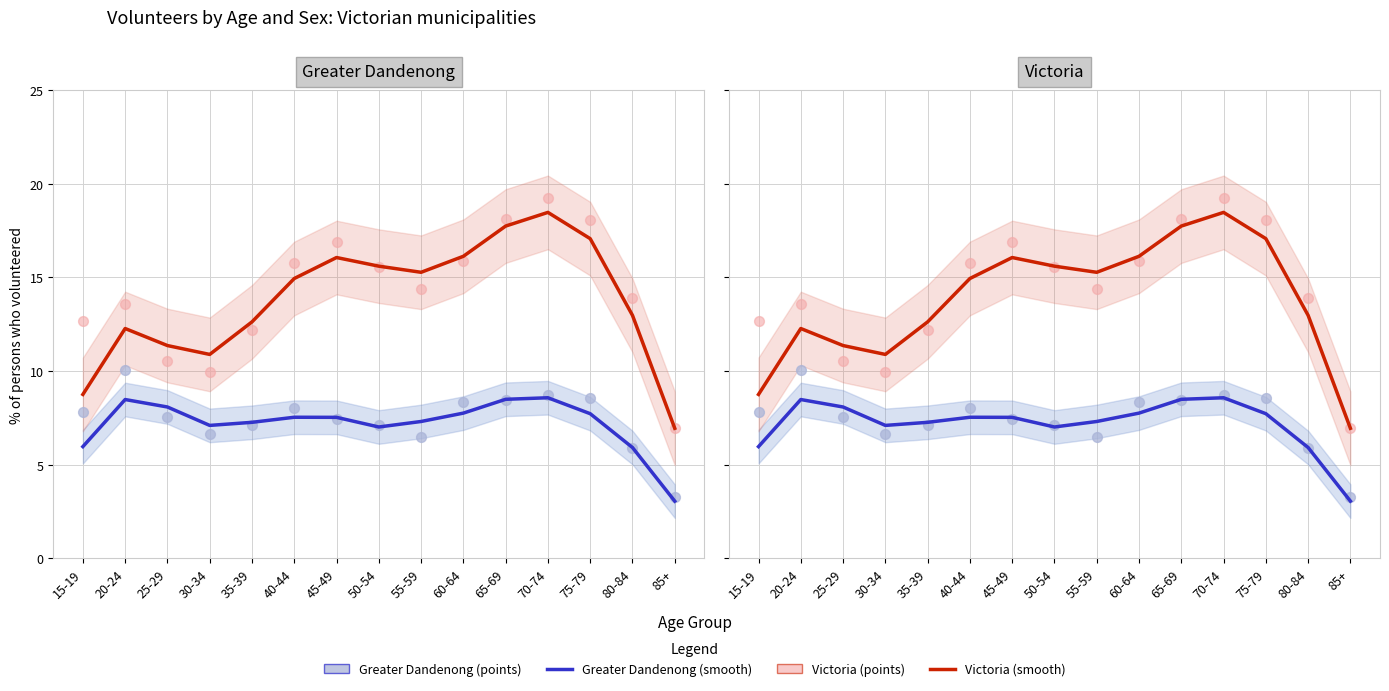

Is the value of Victoria (points) at 50-54 greater than the value of Greater Dandenong (points) at 85+?

Yes